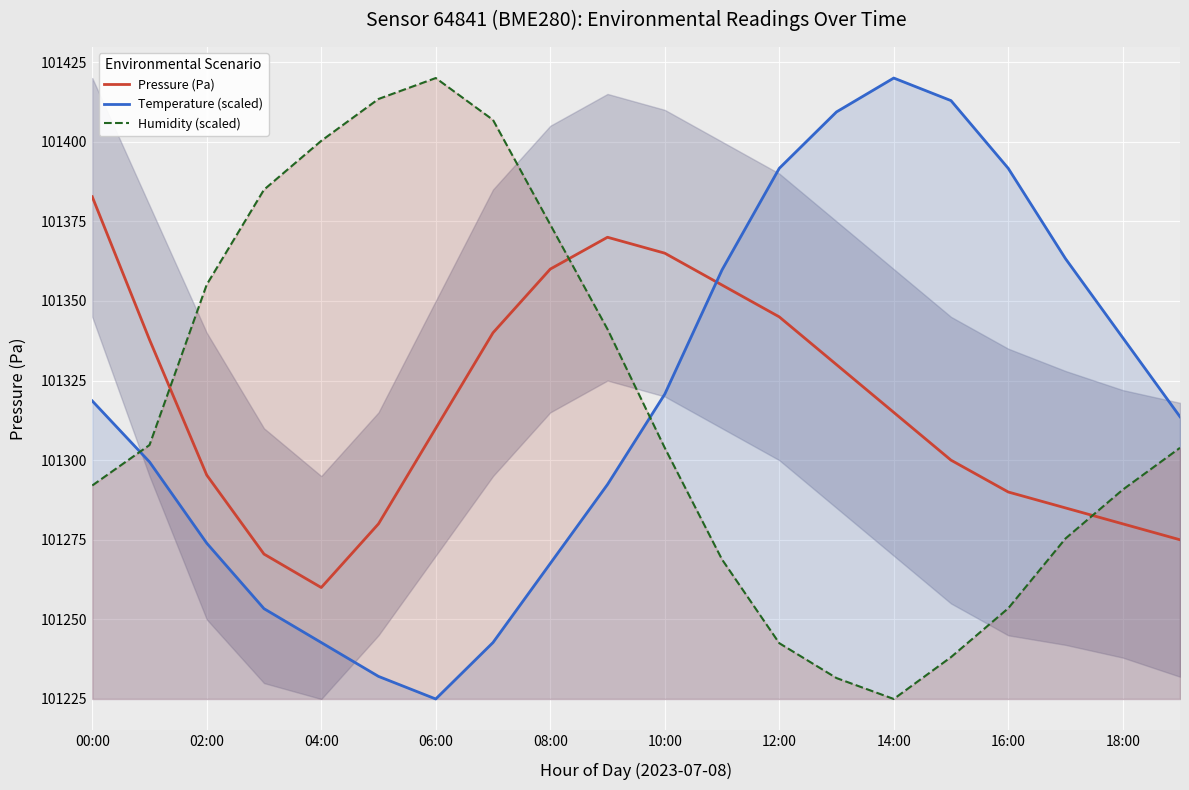

What is the sum of the Humidity (scaled) values at 16:00 and 04:00?

202653.8